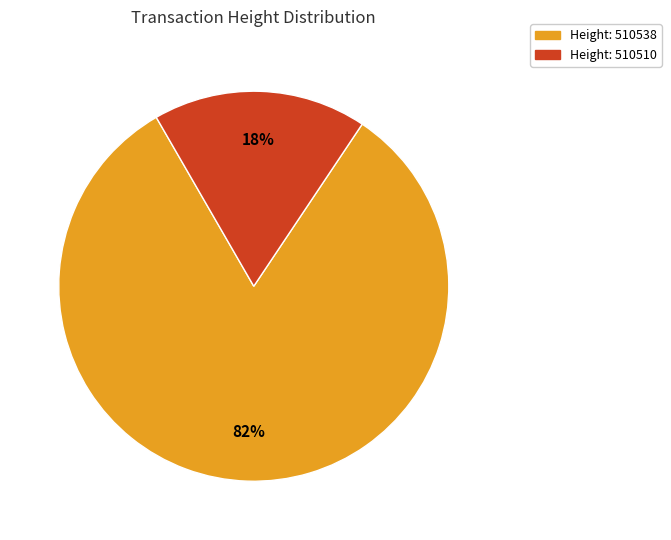

To the nearest percent, what is the average slice percentage?

50%